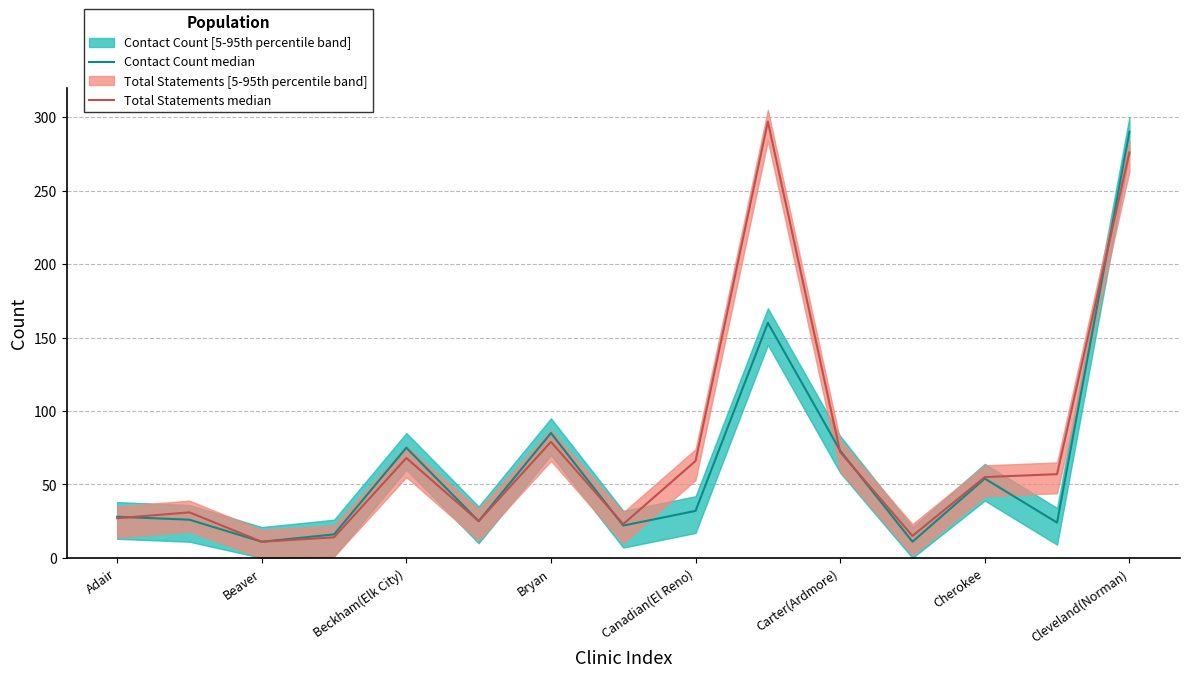

The value of Total Statements median at 13 is 101. True or false?

False